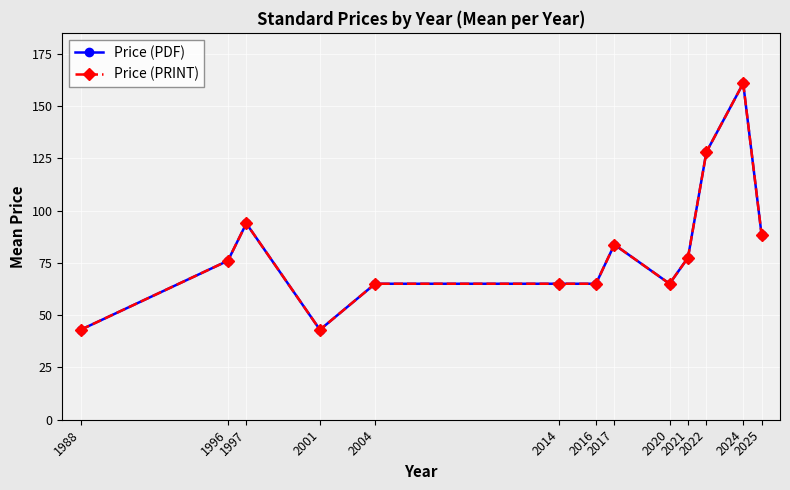

Is this an area chart (filled region under the line)?

No